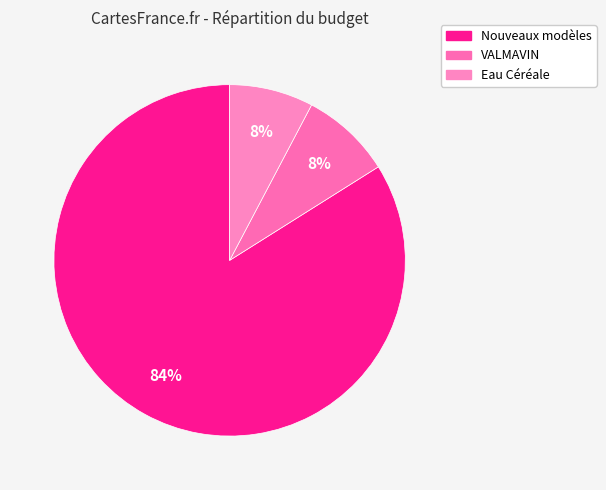

Which slice is the smallest?

Groupe Opérationnel Eau Céréale